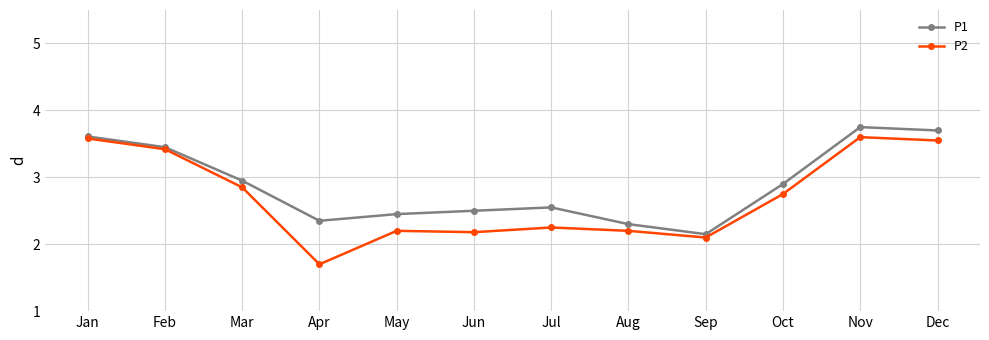

At which category does P1 reach its first local peak?

Jul